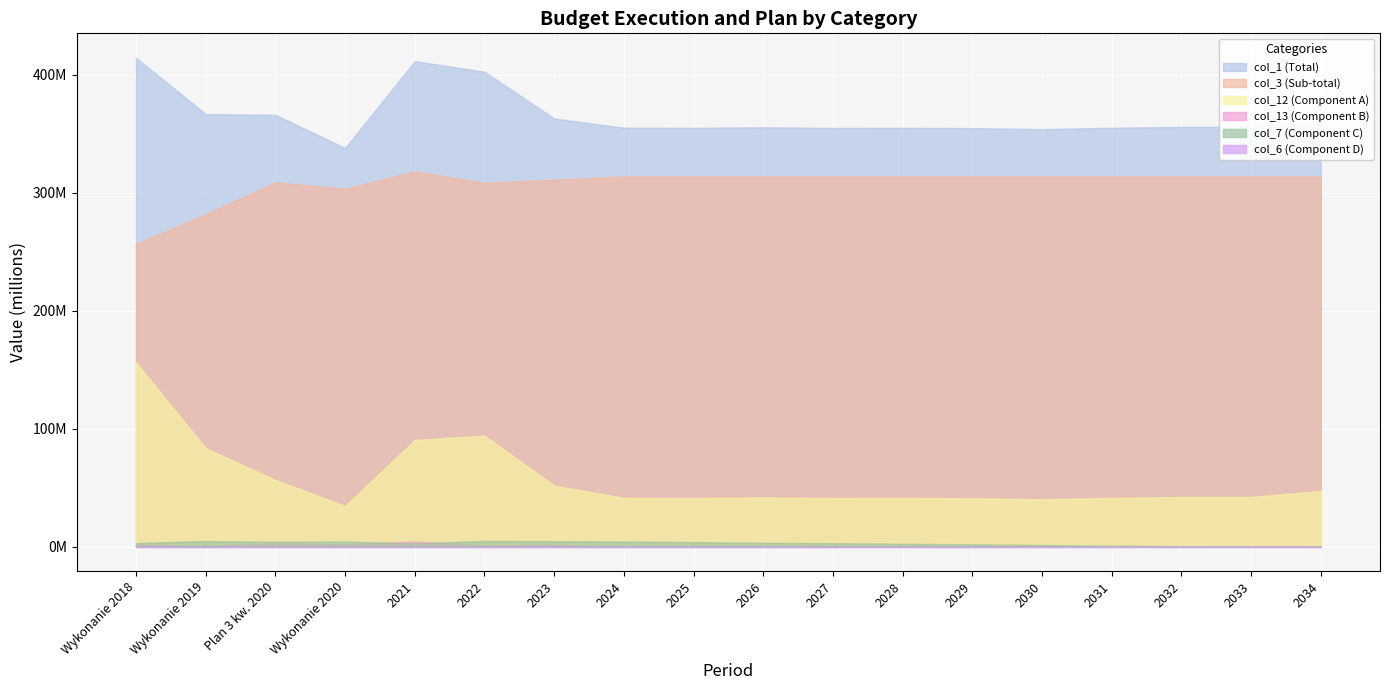

What is the label of the 3rd point from the right?

2032